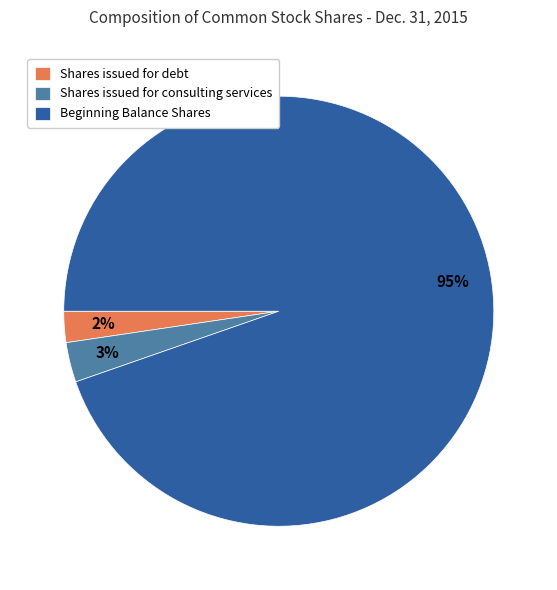

Rank the categories by value from lowest to highest.

Shares issued for debt, Shares issued for consulting services, Beginning Balance Shares